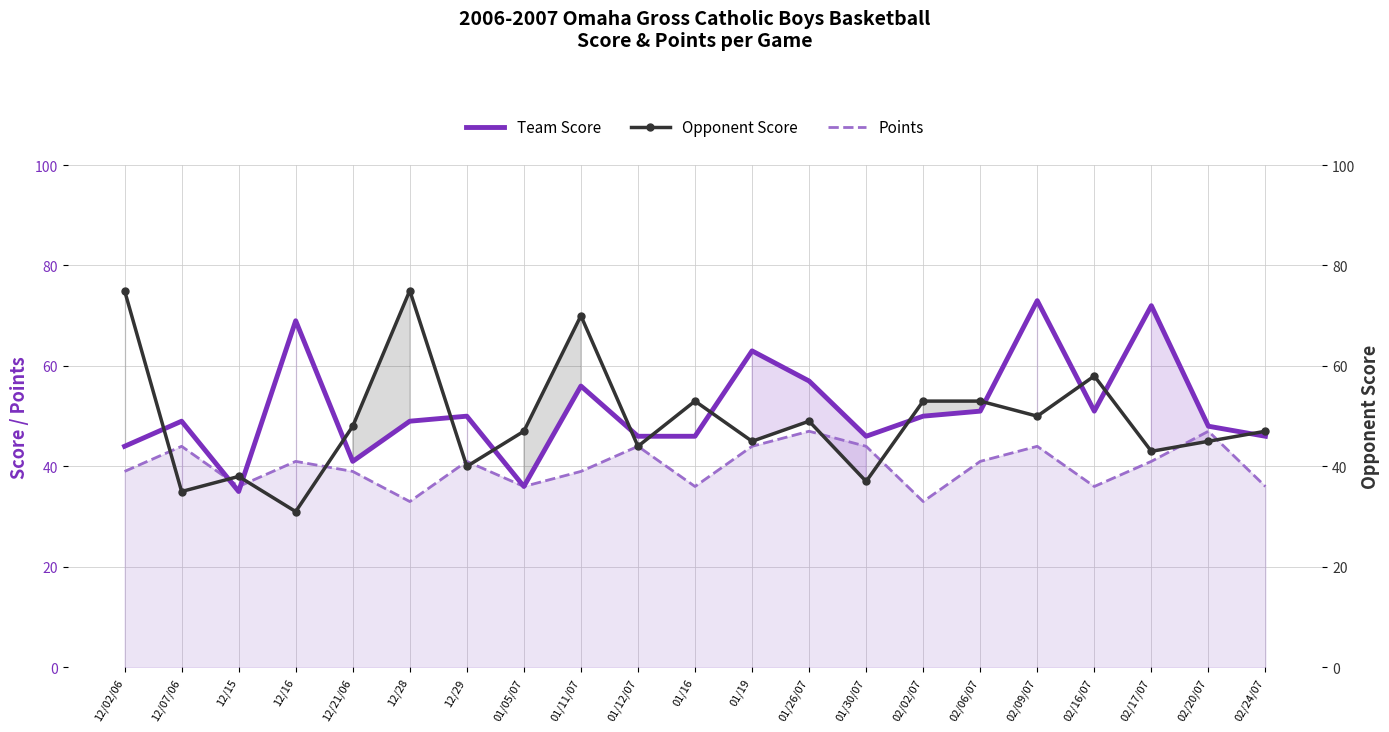

What are all the series names shown in the legend?

Team Score, Opponent Score, Points